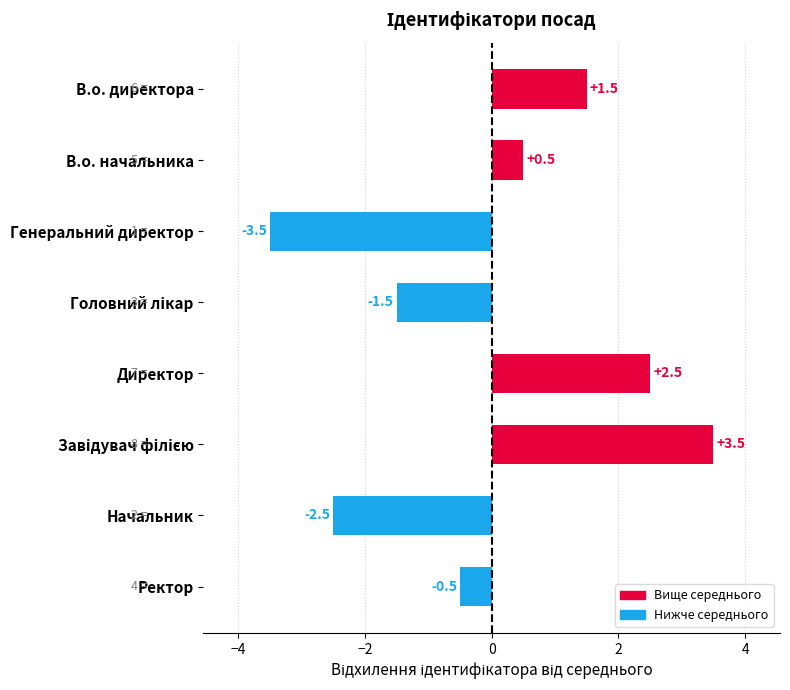

What value does the data have at В.о. директора?

1.5